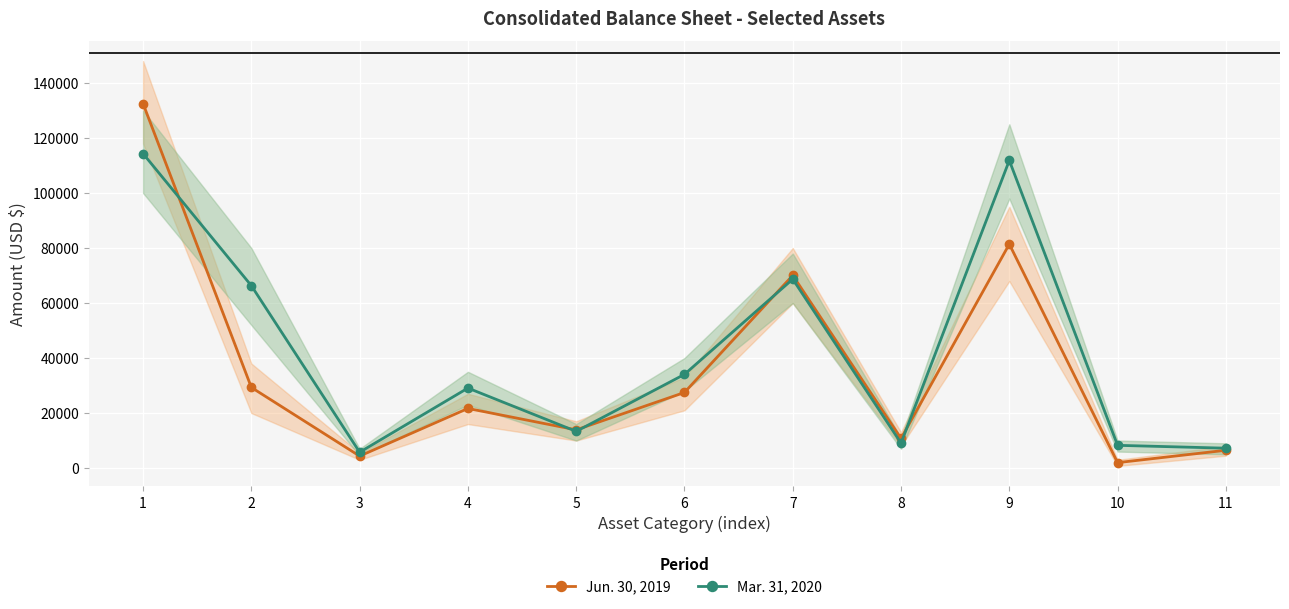

Rank the series by their maximum value, from lowest to highest.

Mar. 31, 2020, Jun. 30, 2019